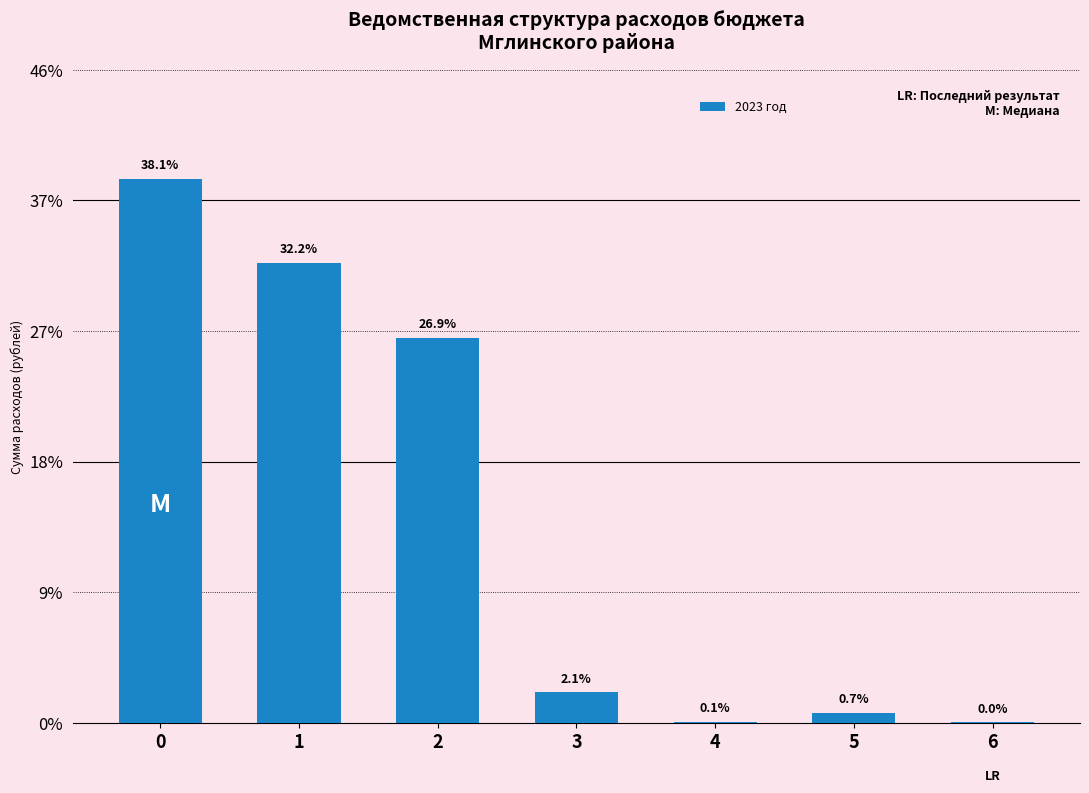

What is the change in value from 1 to 3?

-24802707